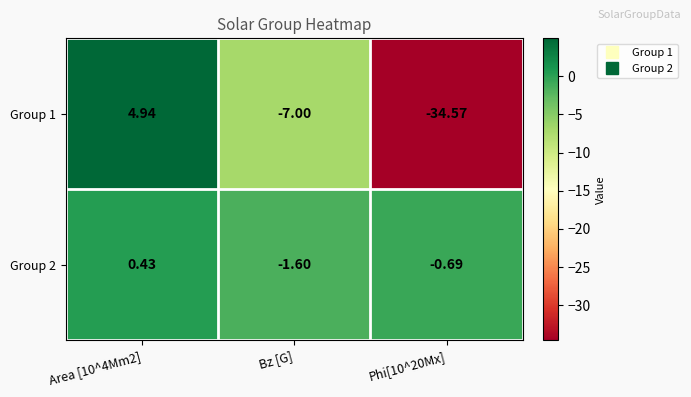

Which category has the lowest value in the Group 2 series?

Bz [G]